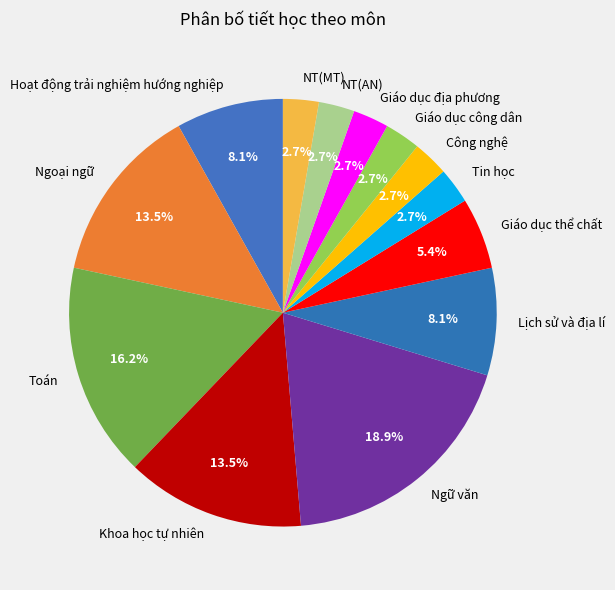

To the nearest percent, what portion does NT(AN) represent?

3%